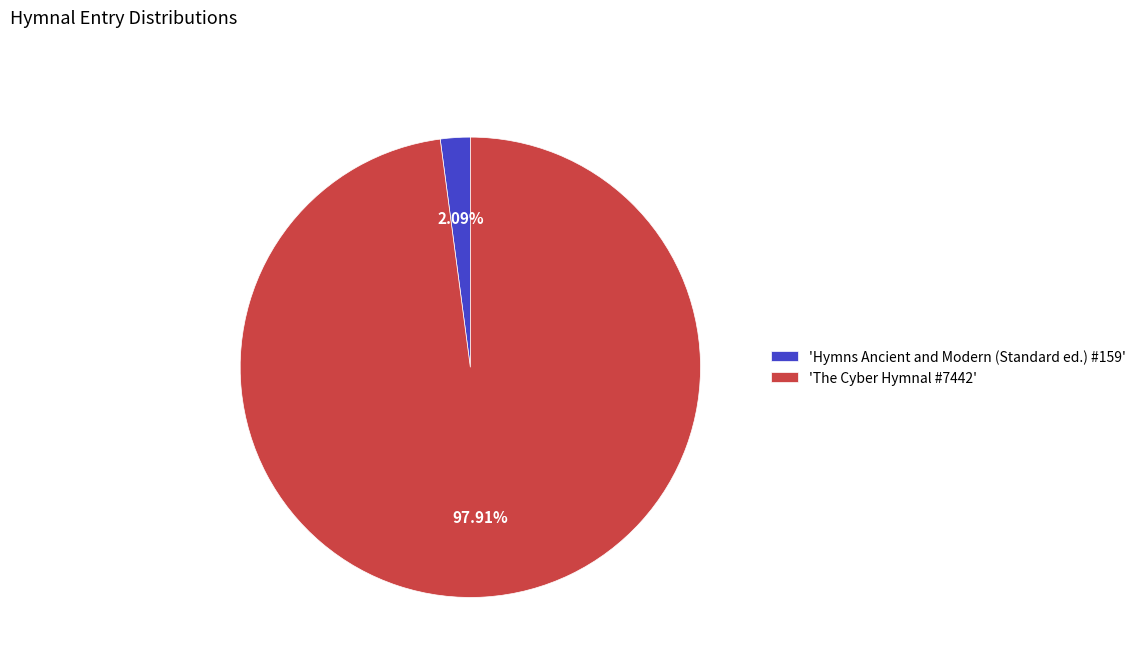

Which category has the smallest portion of the pie?

'Hymns Ancient and Modern (Standard ed.) #159'